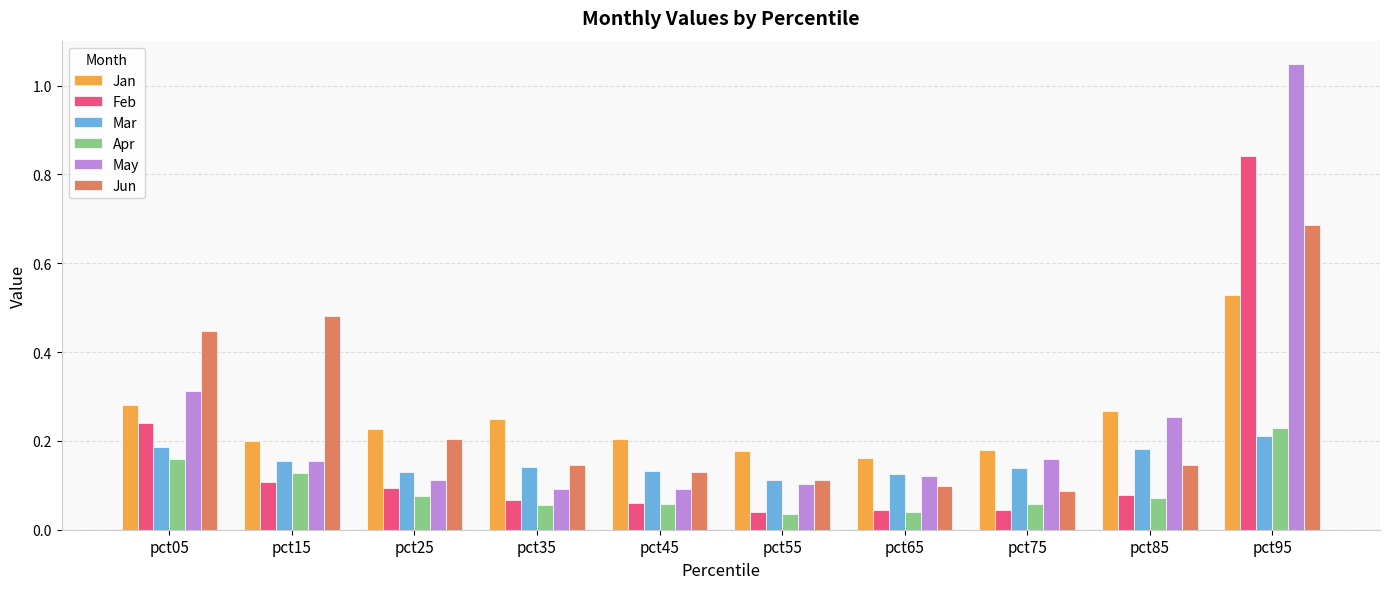

The value of Feb at pct75 is 0.1. True or false?

False